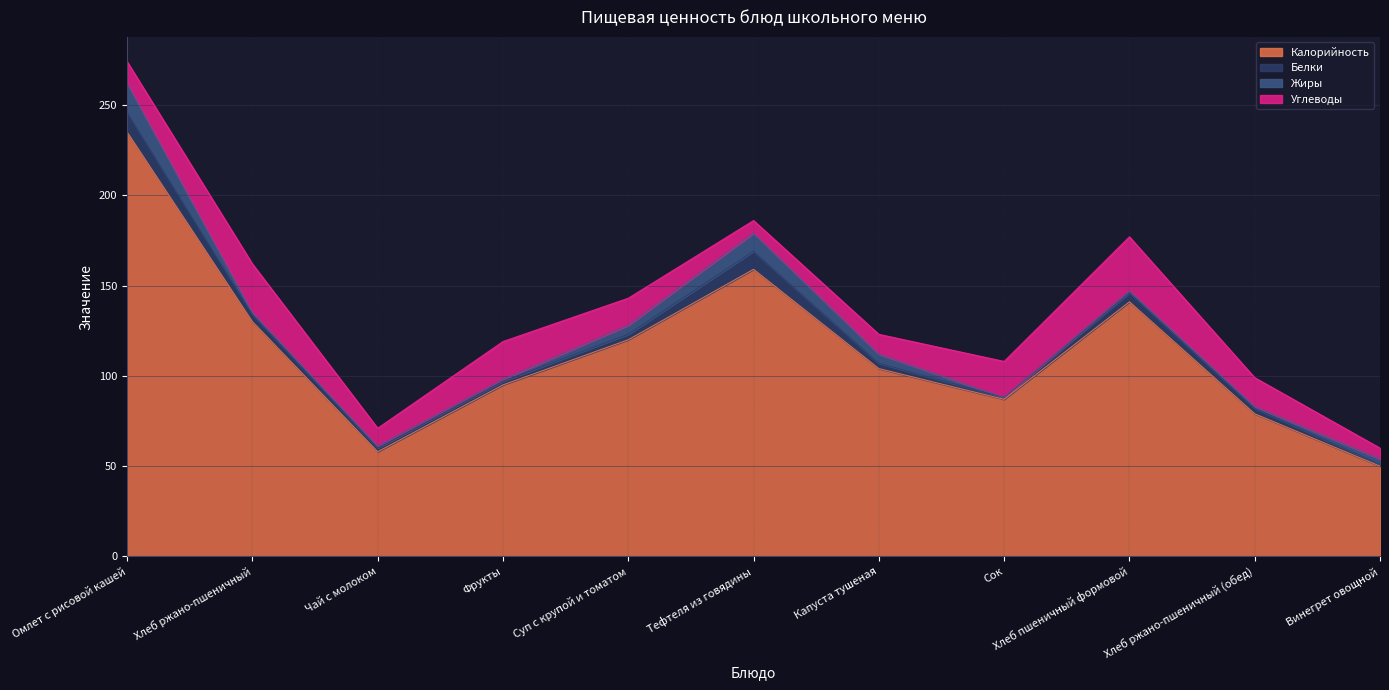

How many lines are shown in the chart?

4